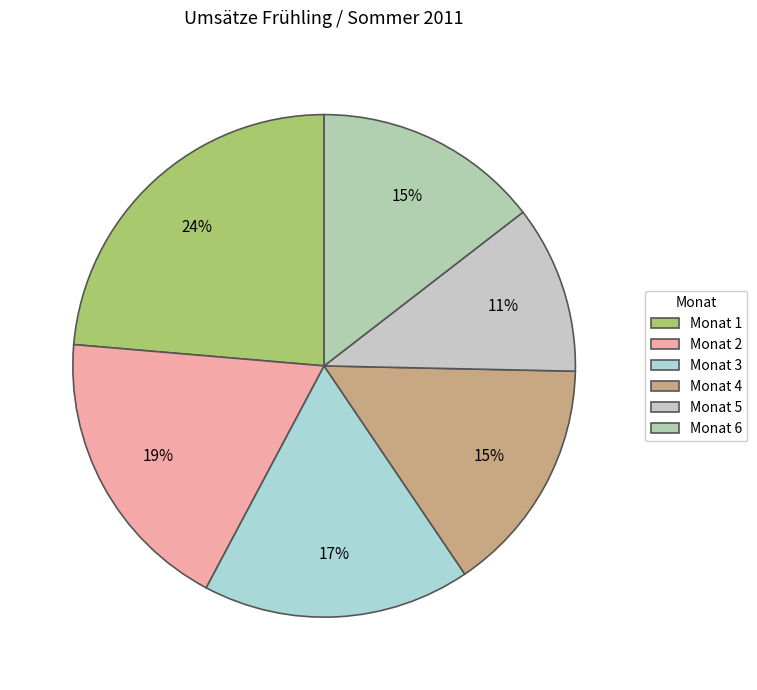

Count the number of slices in the pie.

6